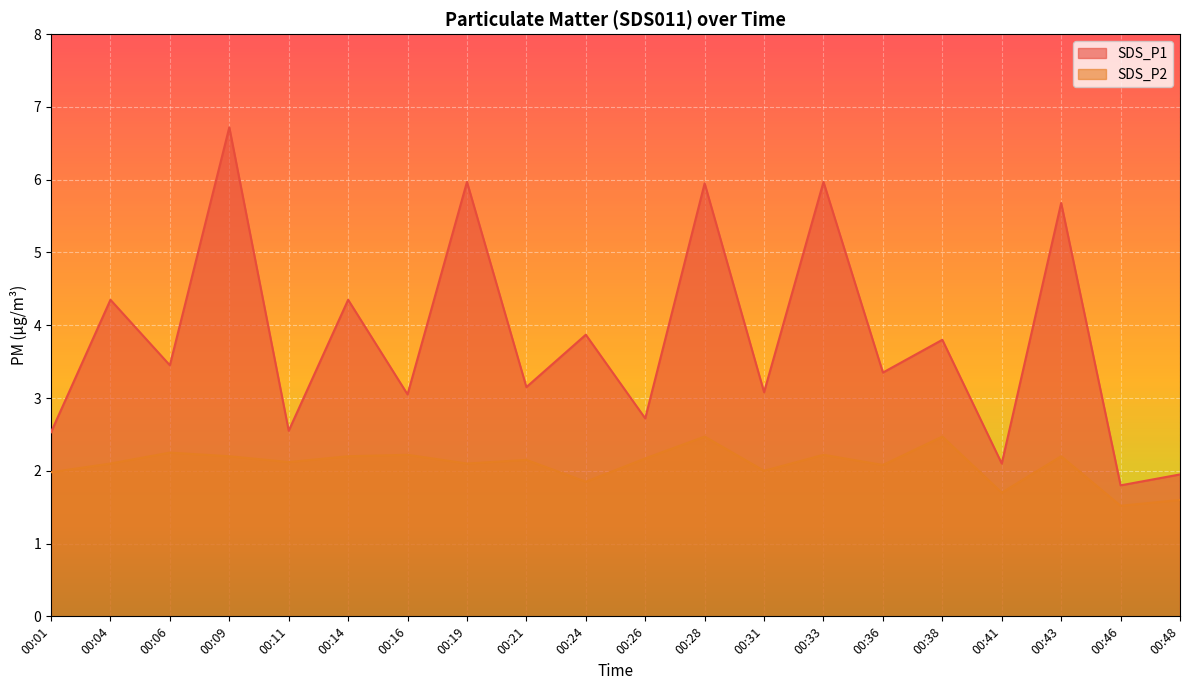

What is the value of the SDS_P1 point at the 10th from the left?

3.9